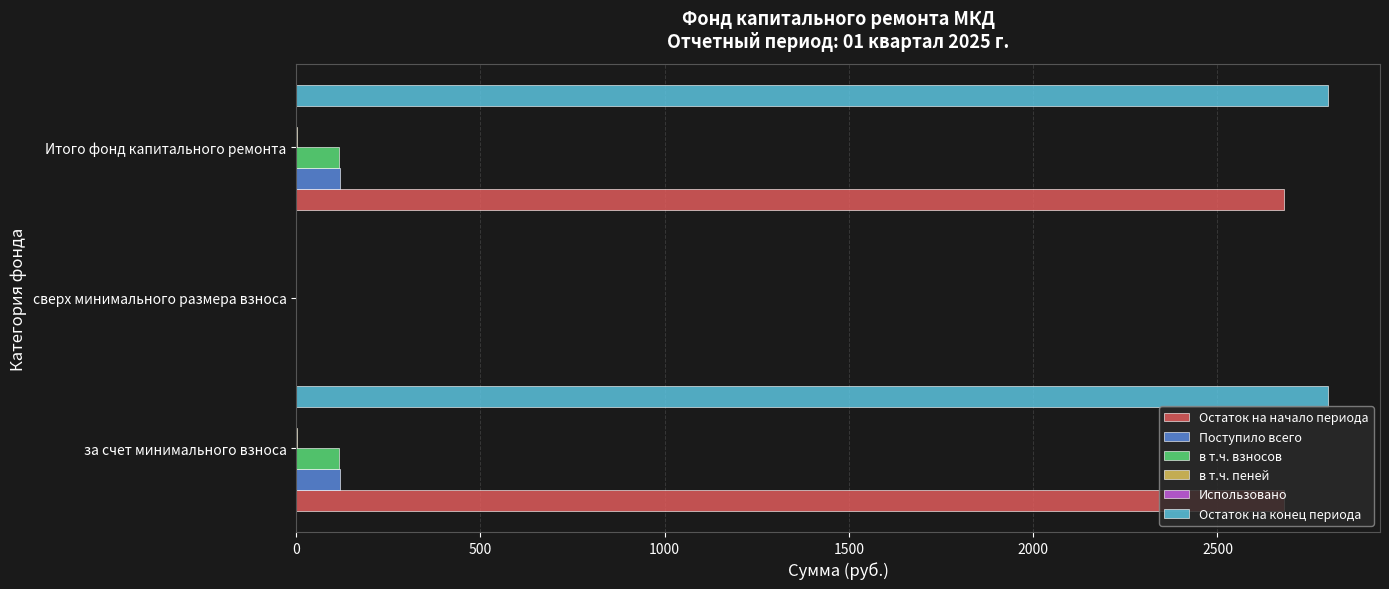

The value of Остаток на конец периода at сверх минимального размера взноса is 0.0. True or false?

True